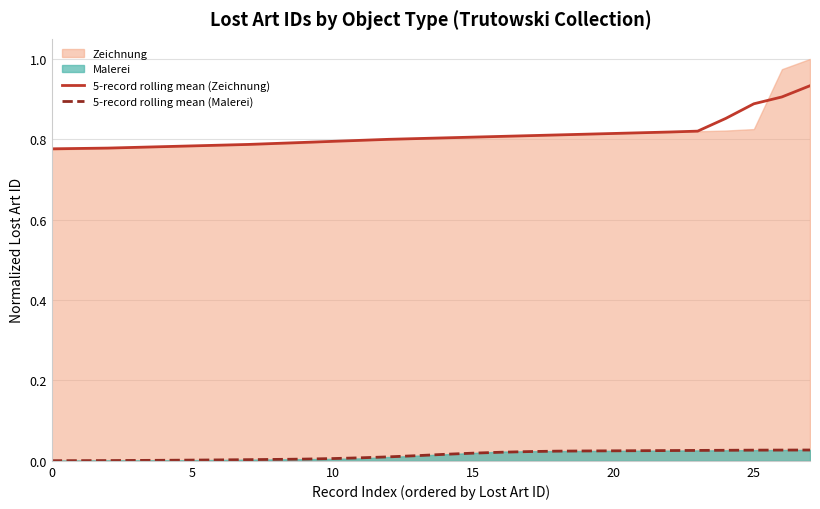

How many lines are shown in the chart?

2